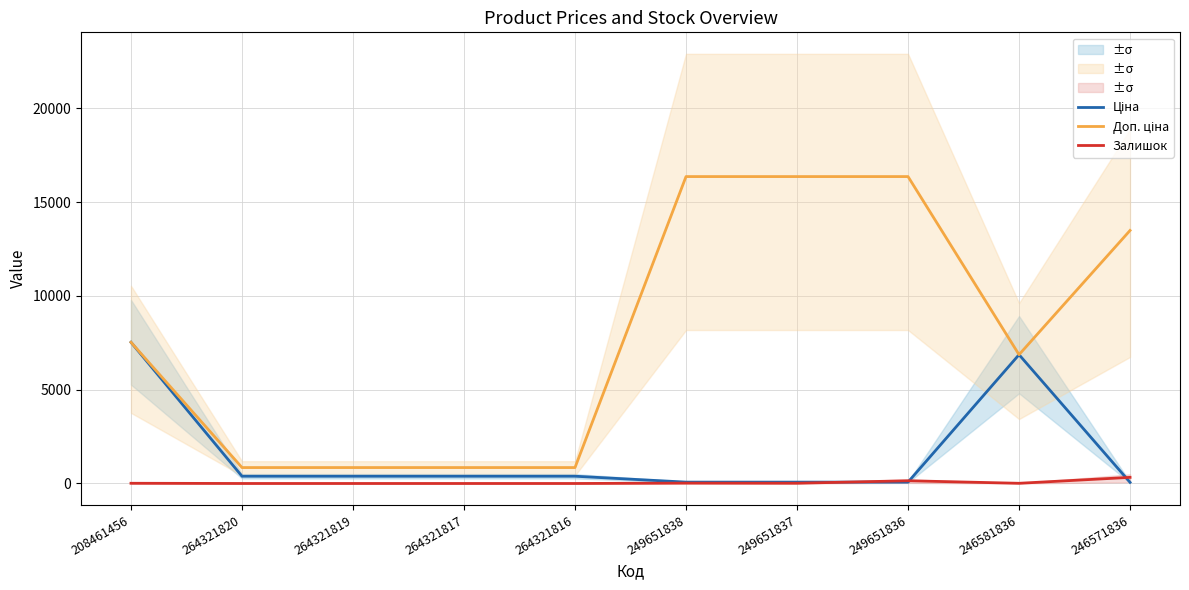

True or false: Доп. ціна has a value of 16366.5 at 249651837.

True